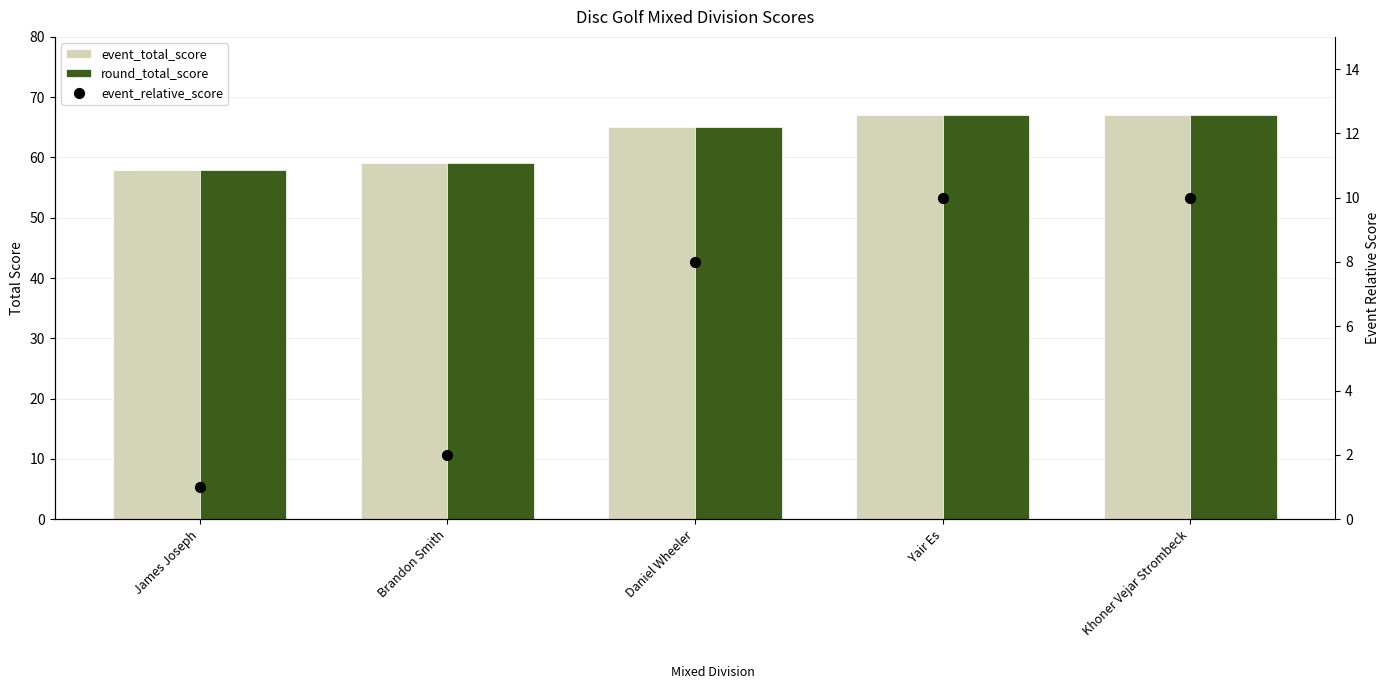

At which category is the sum across all series the highest?

Yair Es